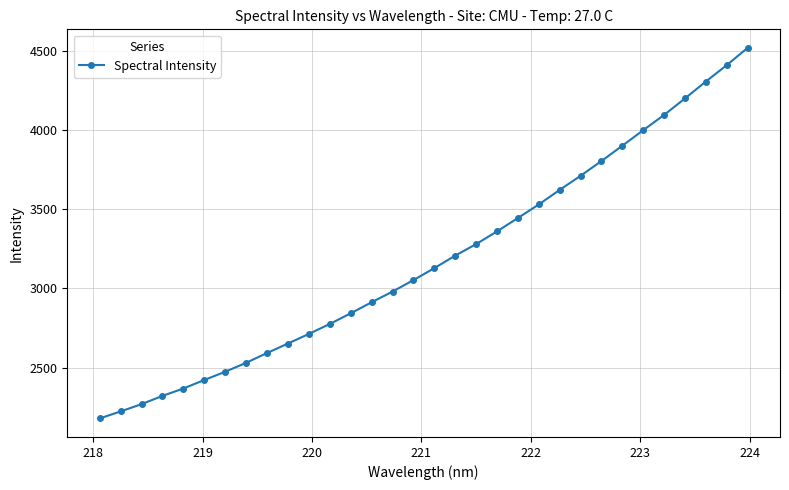

What is the value of the 3rd point from the left?

2268.3